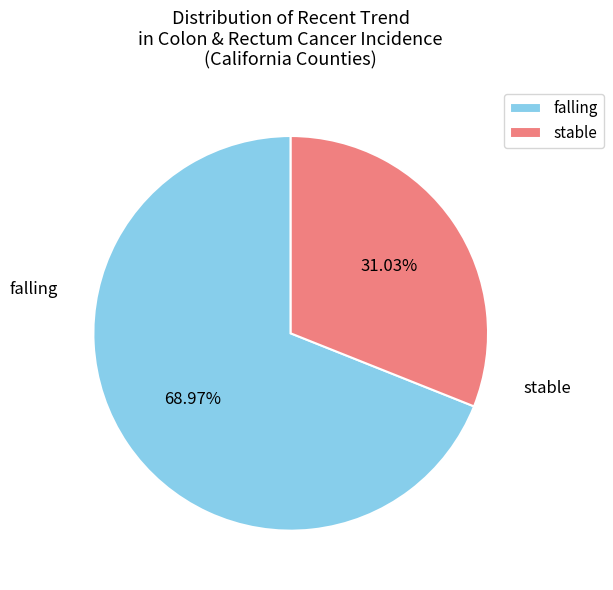

Which slice is the largest?

falling